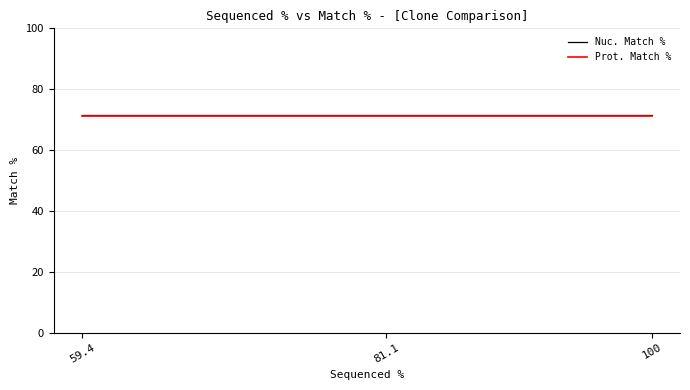

Is the value of Prot. Match % at 59.4 greater than the value of Nuc. Match % at 59.4?

No